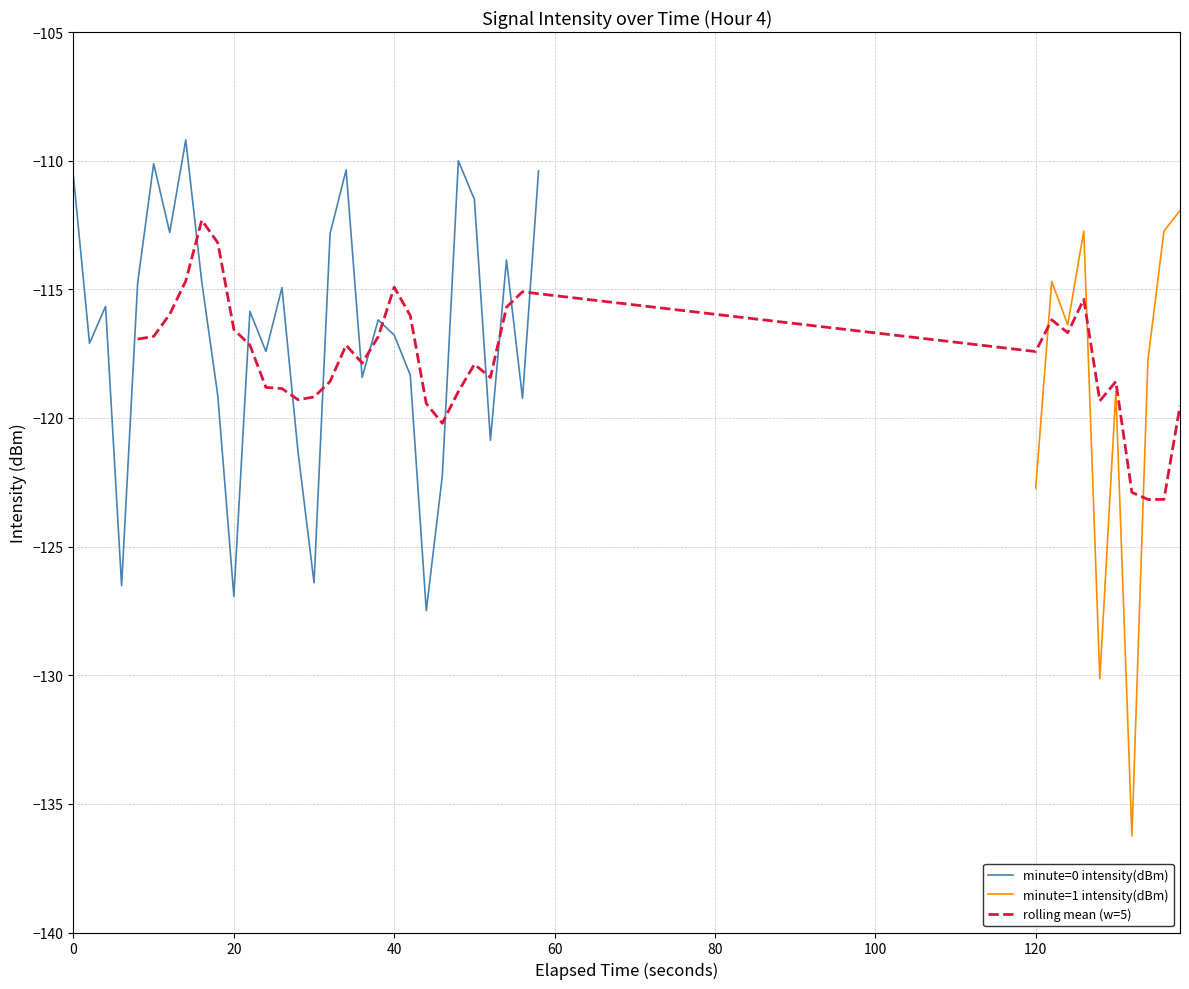

How many interior local peaks (higher than both neighbors) does the data have?

13